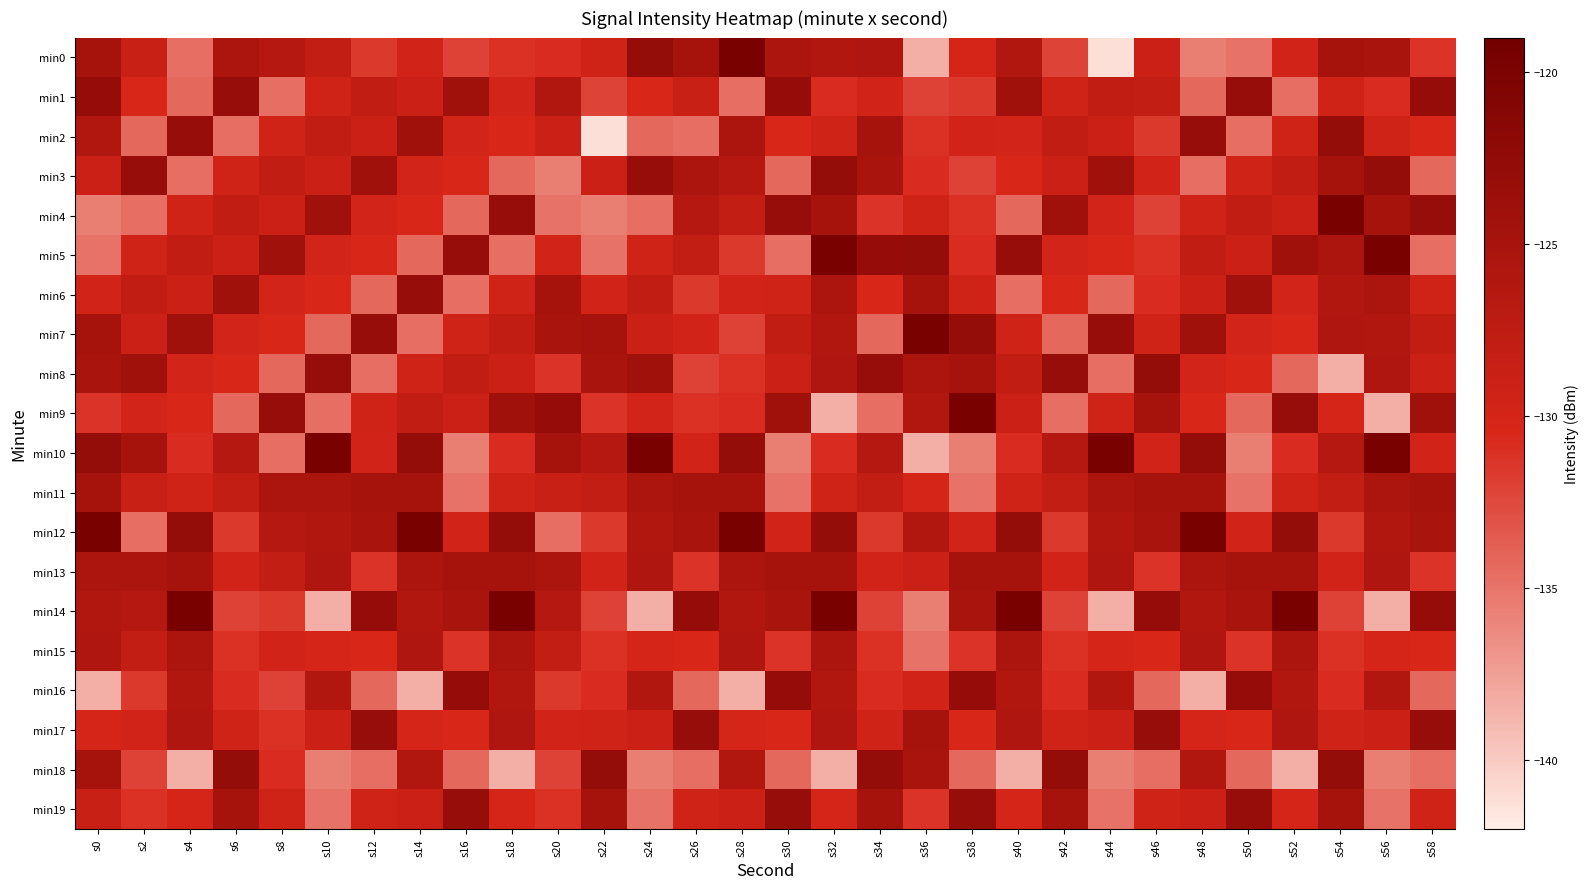

At s46, list the series in order from largest to smallest.

min14, min8, min17, min9, min11, min12, min1, min0, min7, min19, min3, min10, min15, min6, min5, min13, min2, min4, min16, min18